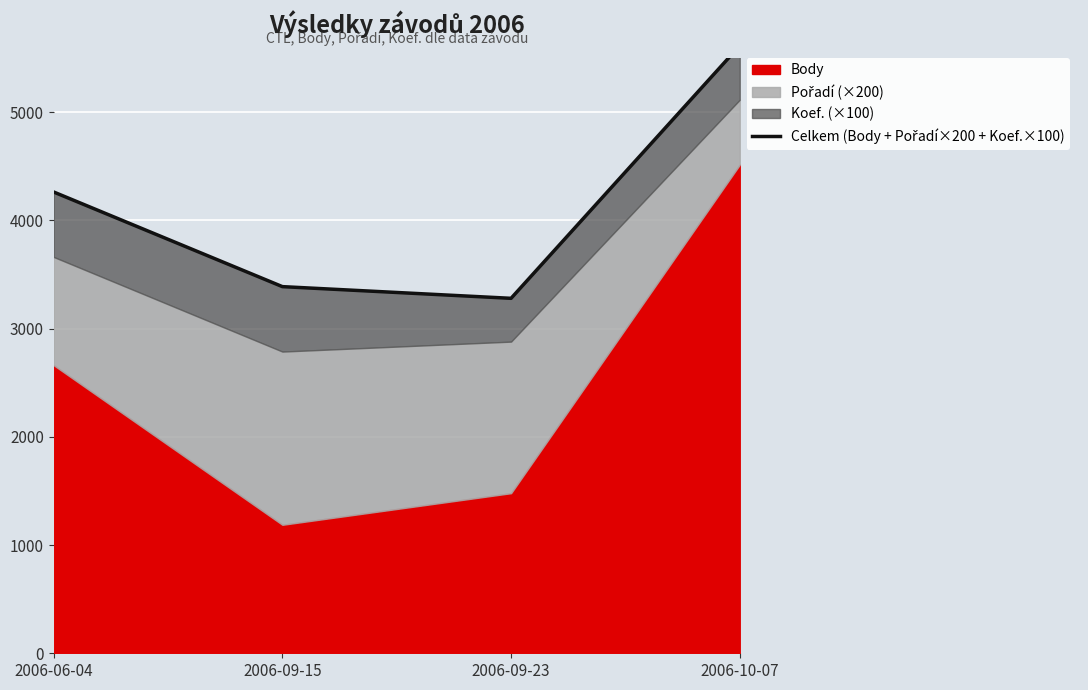

At which category does the data reach its first local valley?

2006-09-23